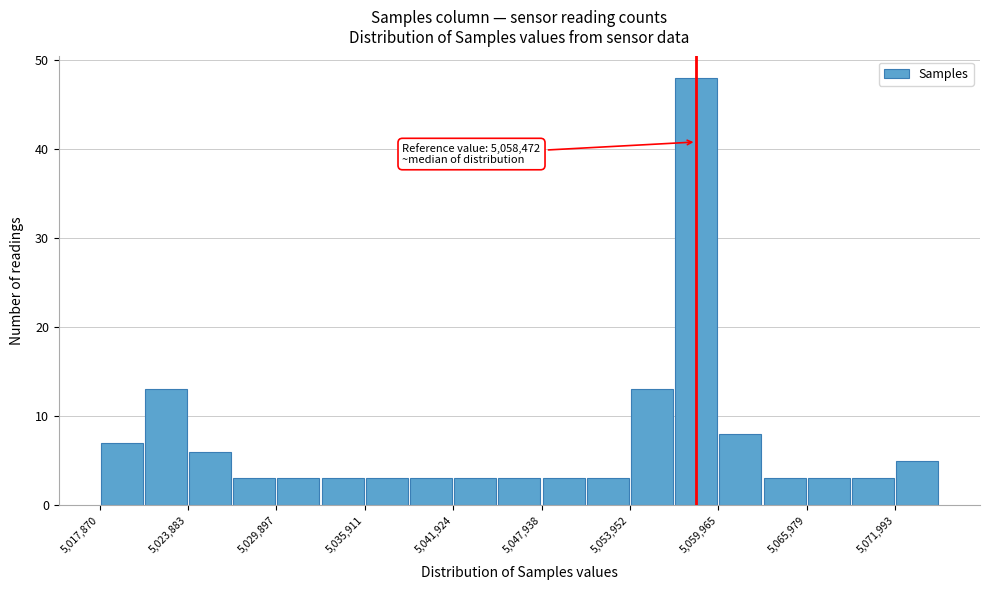

Read against the x-axis, roughly where is the centre of the tallest bar?

5058000